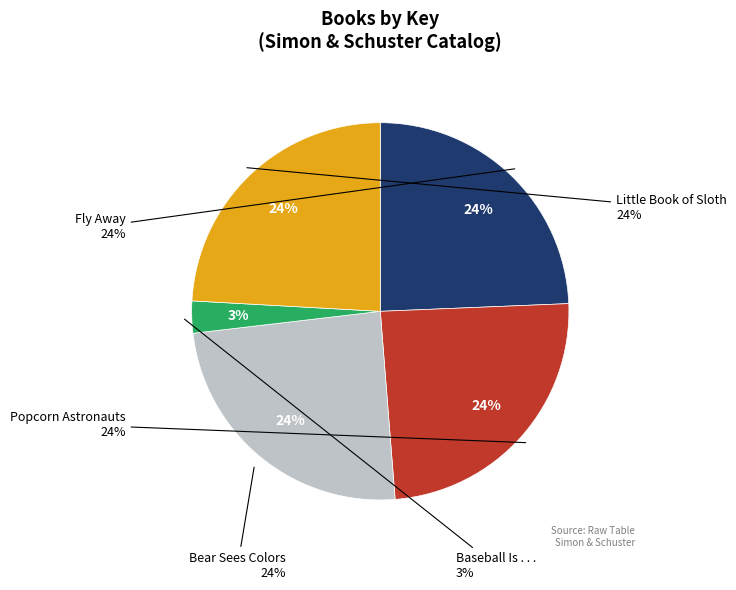

Count the number of slices in the pie.

5